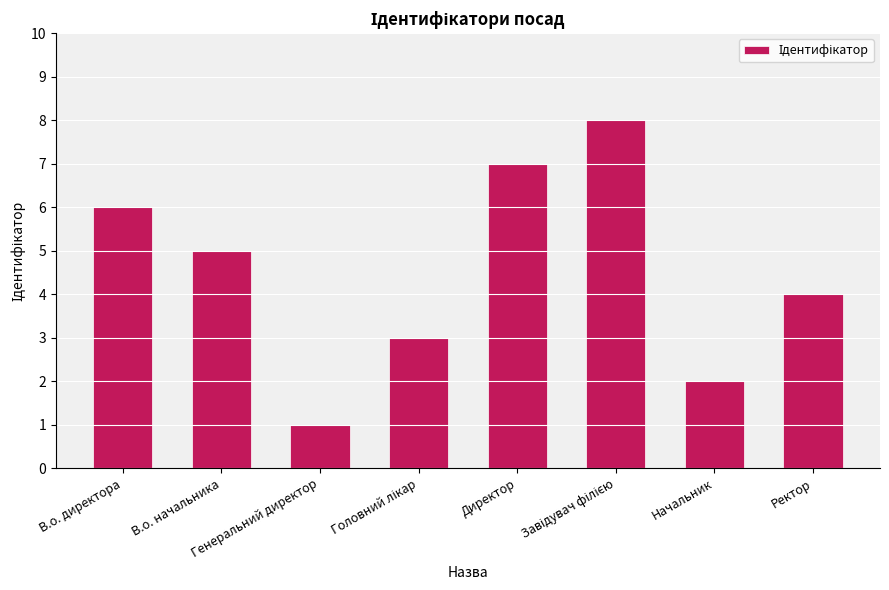

Are the bars horizontal?

No